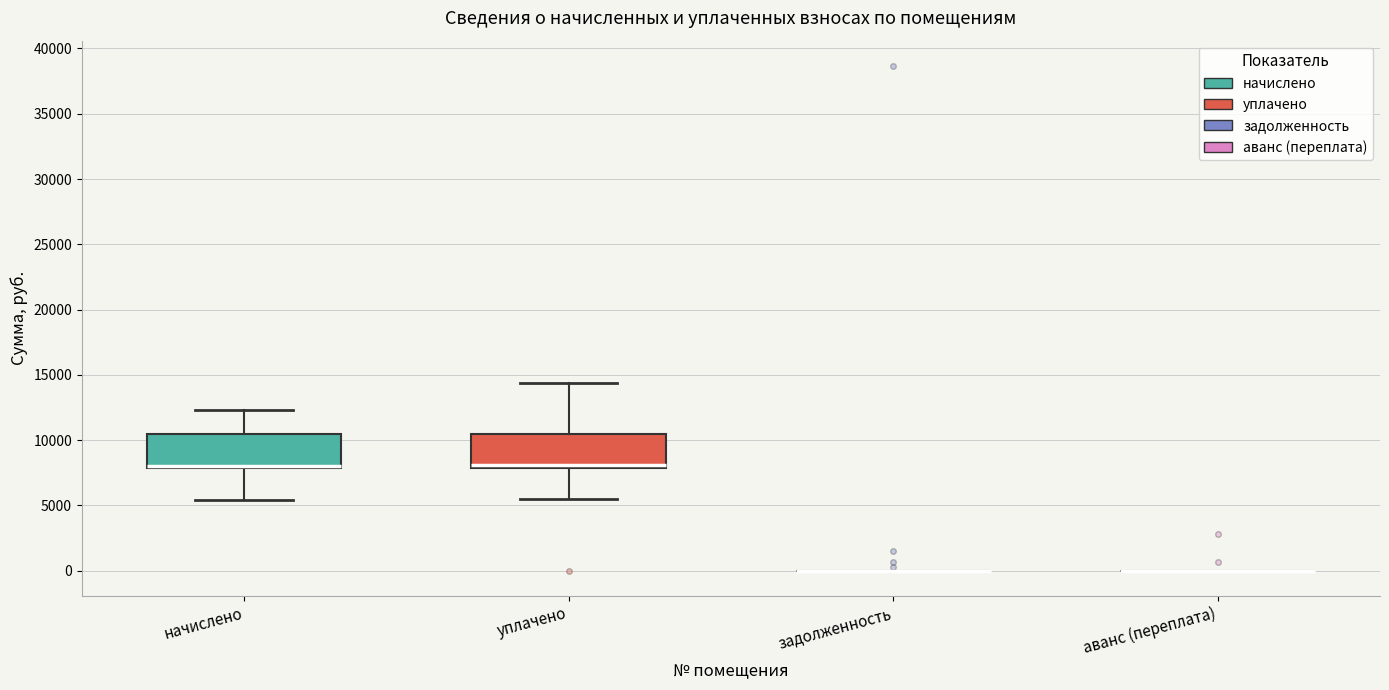

Reading left to right, read every box against the y-axis: the position of its median line, the range the box covers, and the ends of its whiskers. The values are not printed on the chart, so give them approximately, as read against the axis.

начислено: median 8000 (drawn on the box's lower edge), box 8000 to 10500, whiskers 5500 to 12500
уплачено: median 8000 (just above the box's lower edge), box 8000 to 10500, whiskers 5500 to 14500
задолженность: box collapsed to a line at 0, whiskers 0 to 0
аванс (переплата): box collapsed to a line at 0, whiskers 0 to 0